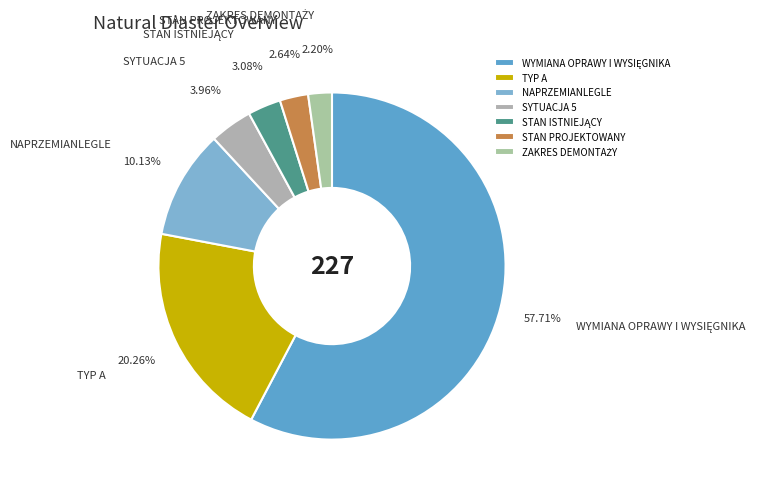

Is there any slice that represents more than half of the pie?

Yes